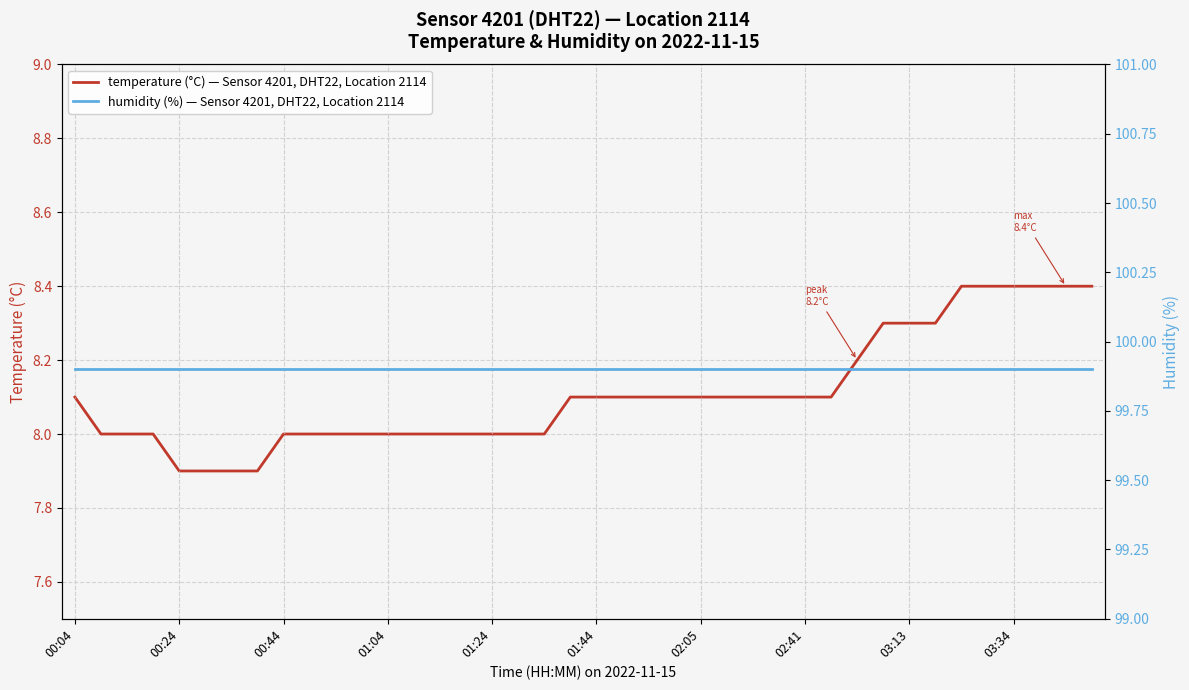

What is the value of the humidity (%) — Sensor 4201, DHT22, Location 2114 point at the 14th from the left?

99.9